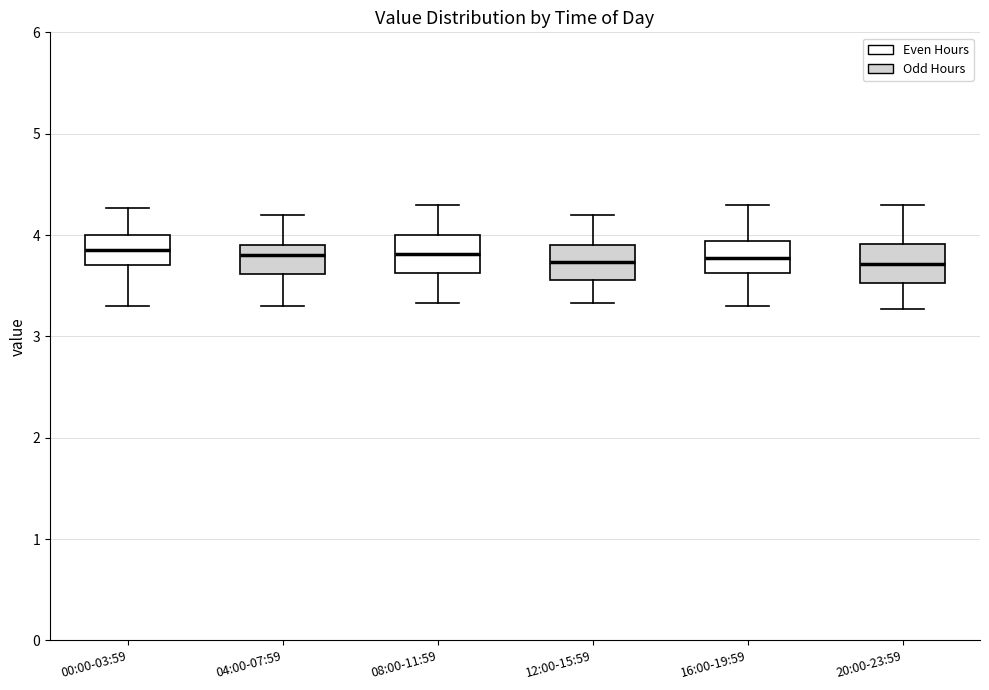

Reading left to right, read every box against the y-axis: the position of its median line, the range the box covers, and the ends of its whiskers. The values are not printed on the chart, so give them approximately, as read against the axis.

00:00-03:59: median 3.9, box 3.7 to 4.0, whiskers 3.3 to 4.3
04:00-07:59: median 3.8, box 3.6 to 3.9, whiskers 3.3 to 4.2
08:00-11:59: median 3.8, box 3.6 to 4.0, whiskers 3.3 to 4.3
12:00-15:59: median 3.7, box 3.6 to 3.9, whiskers 3.3 to 4.2
16:00-19:59: median 3.8, box 3.6 to 3.9, whiskers 3.3 to 4.3
20:00-23:59: median 3.7, box 3.5 to 3.9, whiskers 3.3 to 4.3